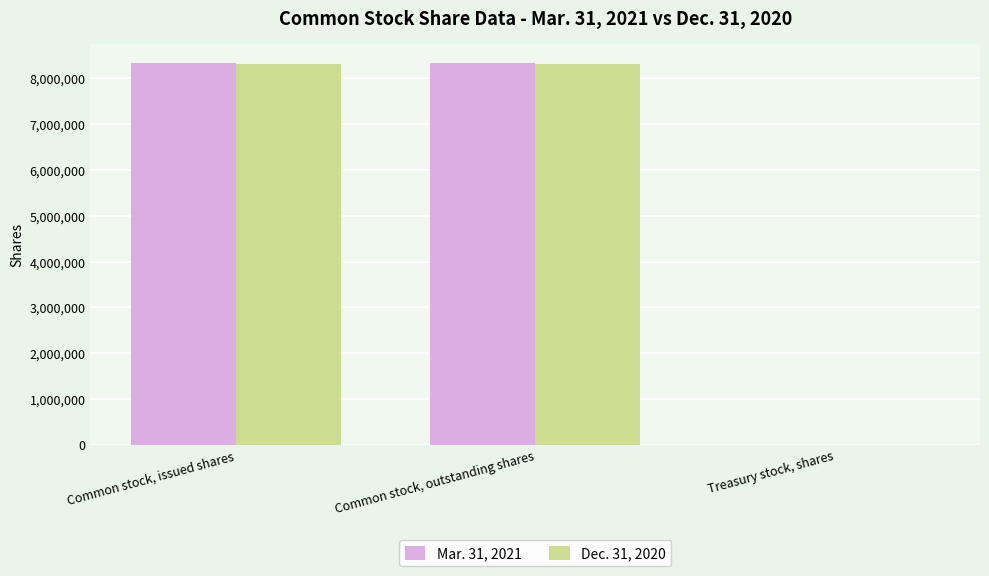

Is the value of Dec. 31, 2020 at Treasury stock, shares greater than the value of Mar. 31, 2021 at Common stock, outstanding shares?

No